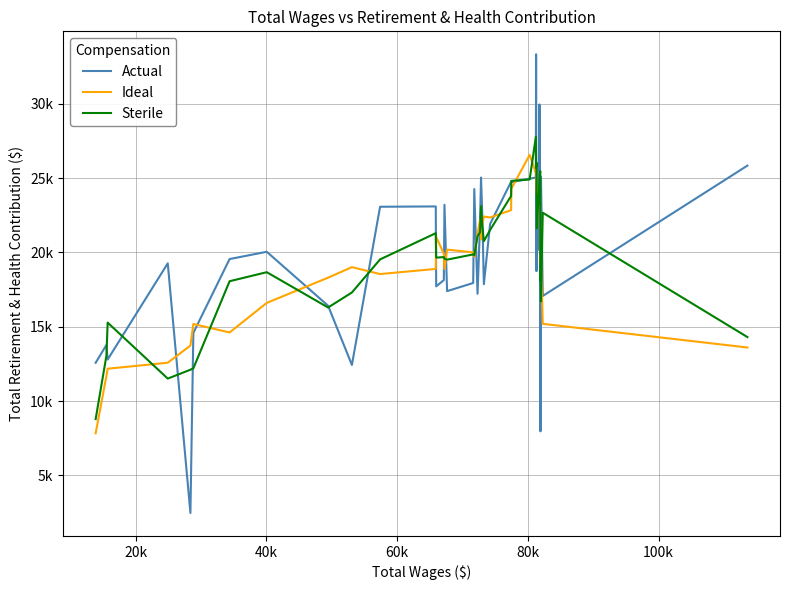

What is the minimum value shown in the chart?

2469.0